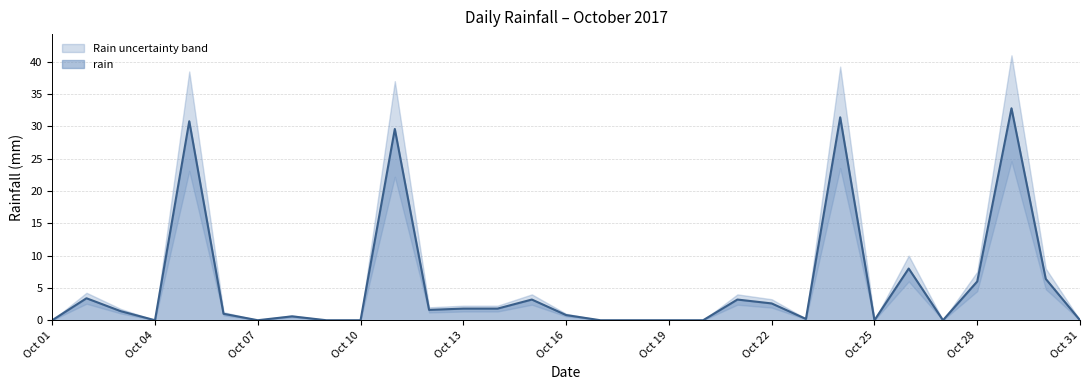

The rain series shows 6.0 at Oct 28. True or false?

True